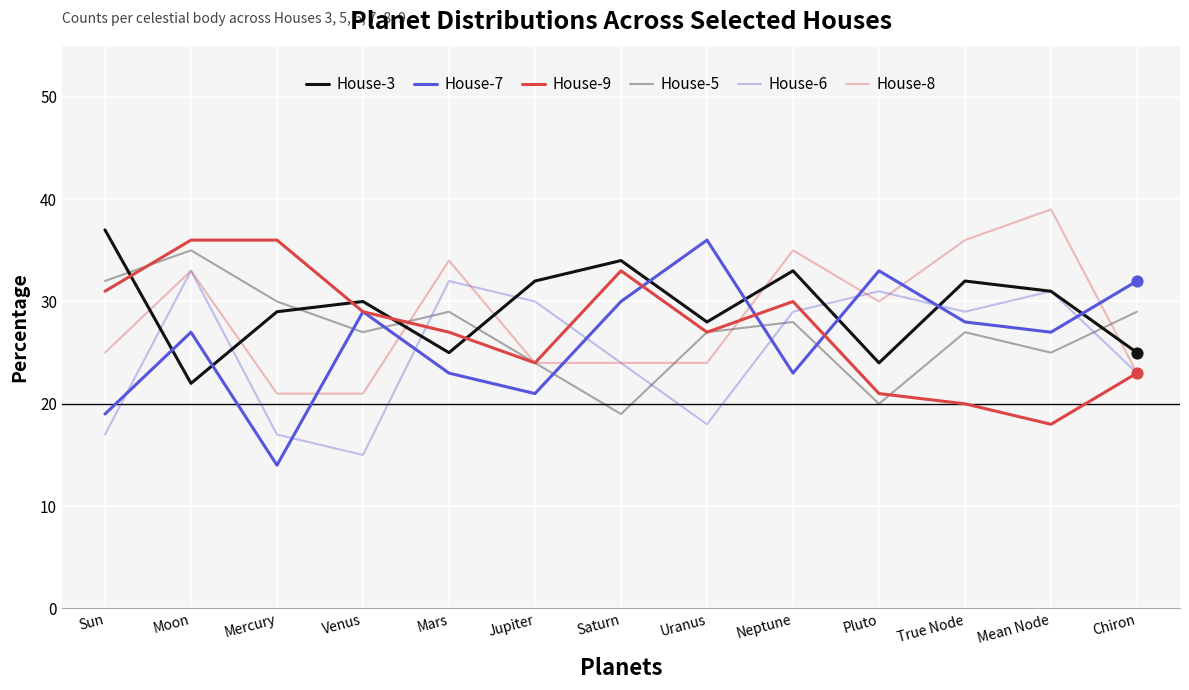

Is the value of House-7 at Uranus greater than the value of House-5 at Moon?

Yes